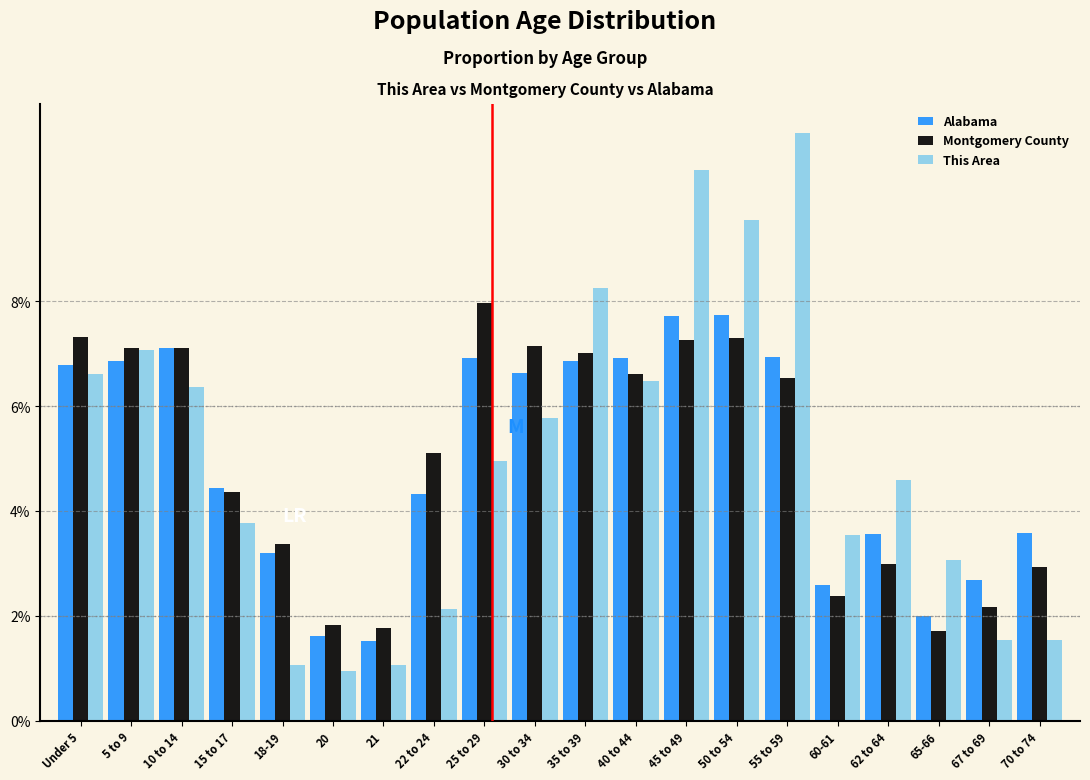

What is the sum of the Alabama values at 20 and 67 to 69?

4.3